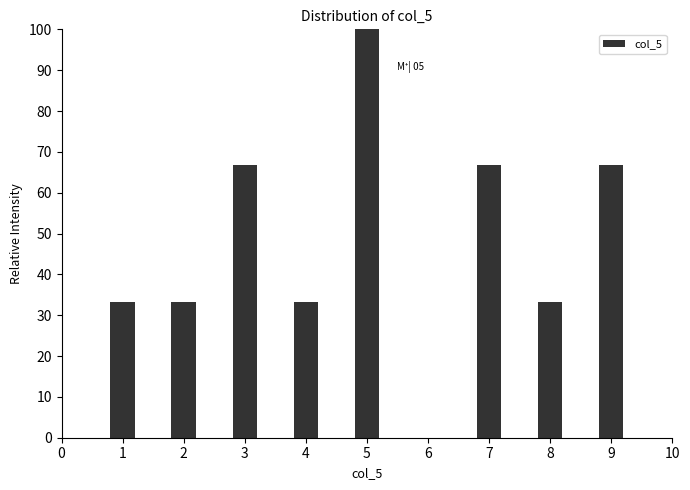

Reading right to left, transcribe all the data shown in this chart.

9=66.7	8=33.3	7=66.7	5=100.0	4=33.3	3=66.7	2=33.3	1=33.3